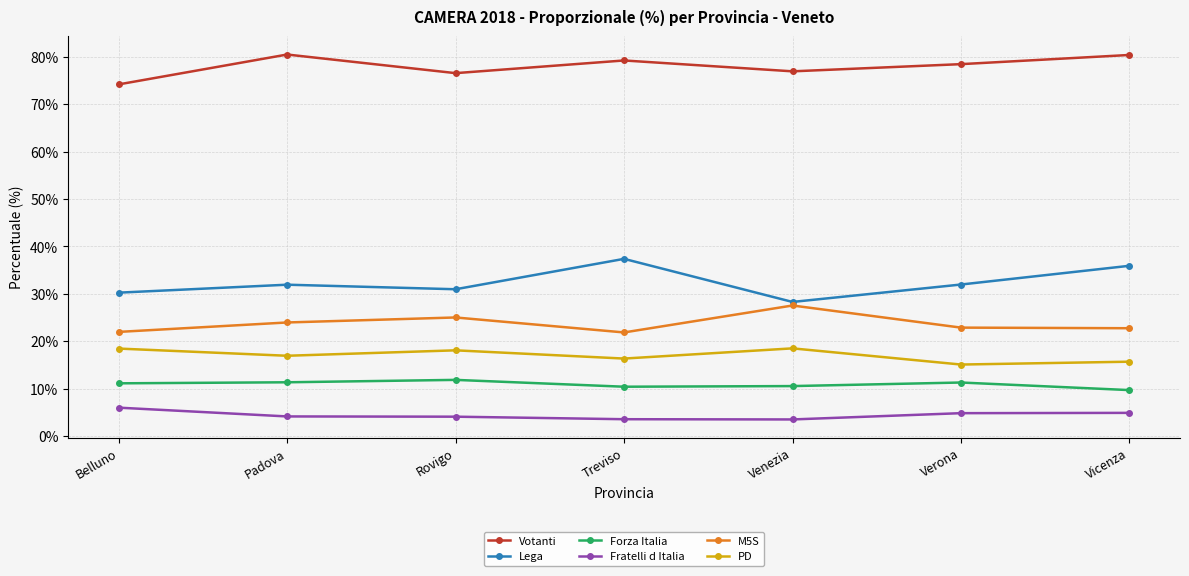

What value does the Votanti series have at Rovigo?

76.5